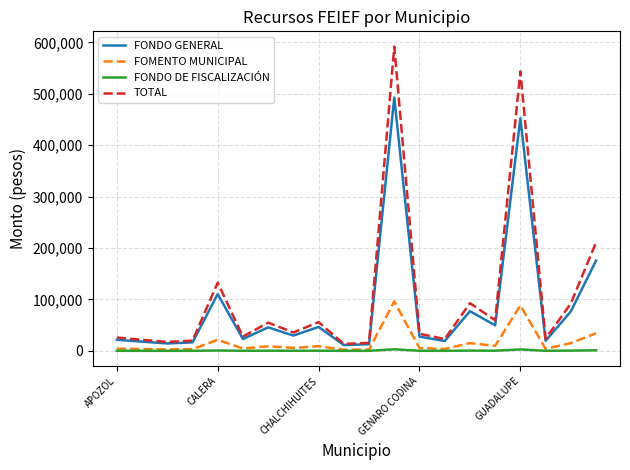

Which series has the largest range (max minus min)?

TOTAL